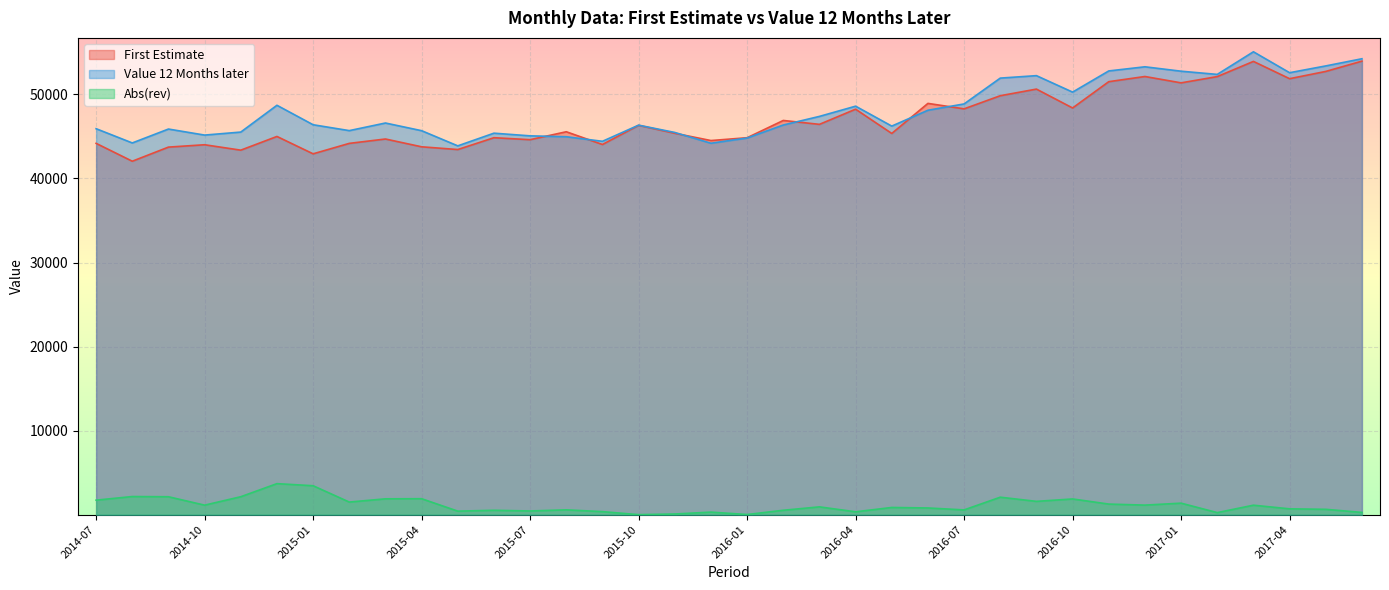

Is the value of Abs(rev) at 2016-09 greater than the value of First Estimate at 2016-08?

No